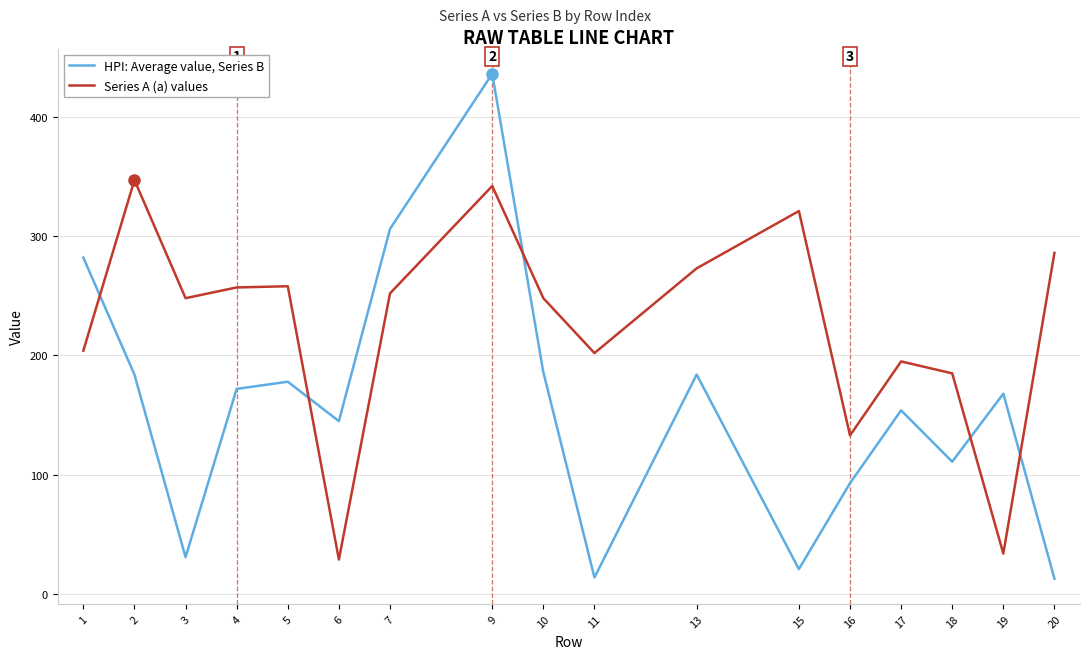

How many intersections are there between Series A (a) values and HPI: Average value, Series B?

5